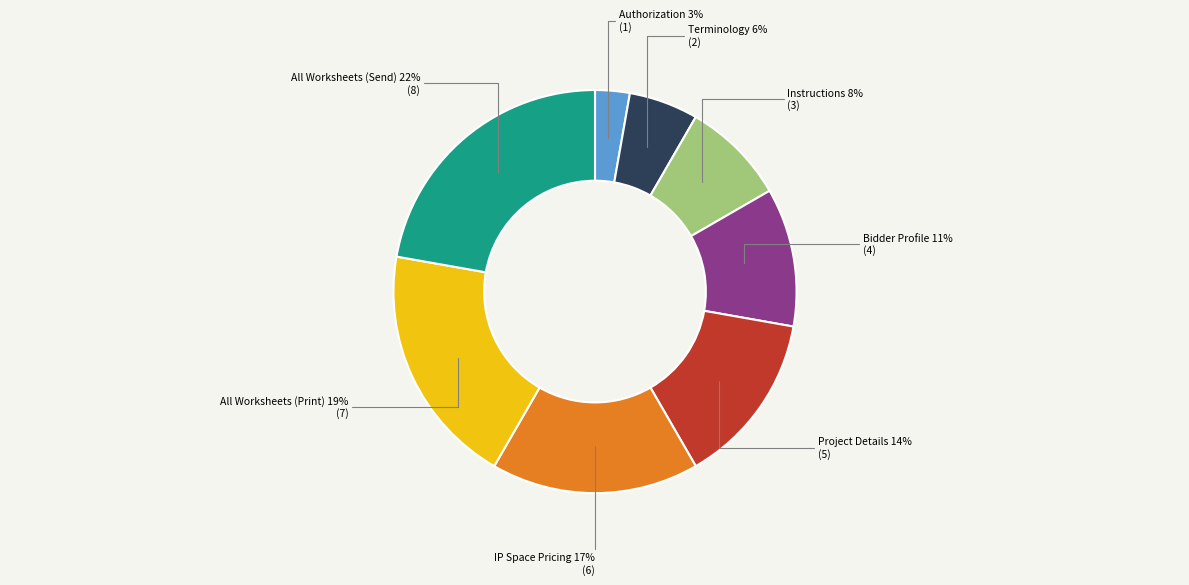

To the nearest percent, what is the average slice percentage?

12%